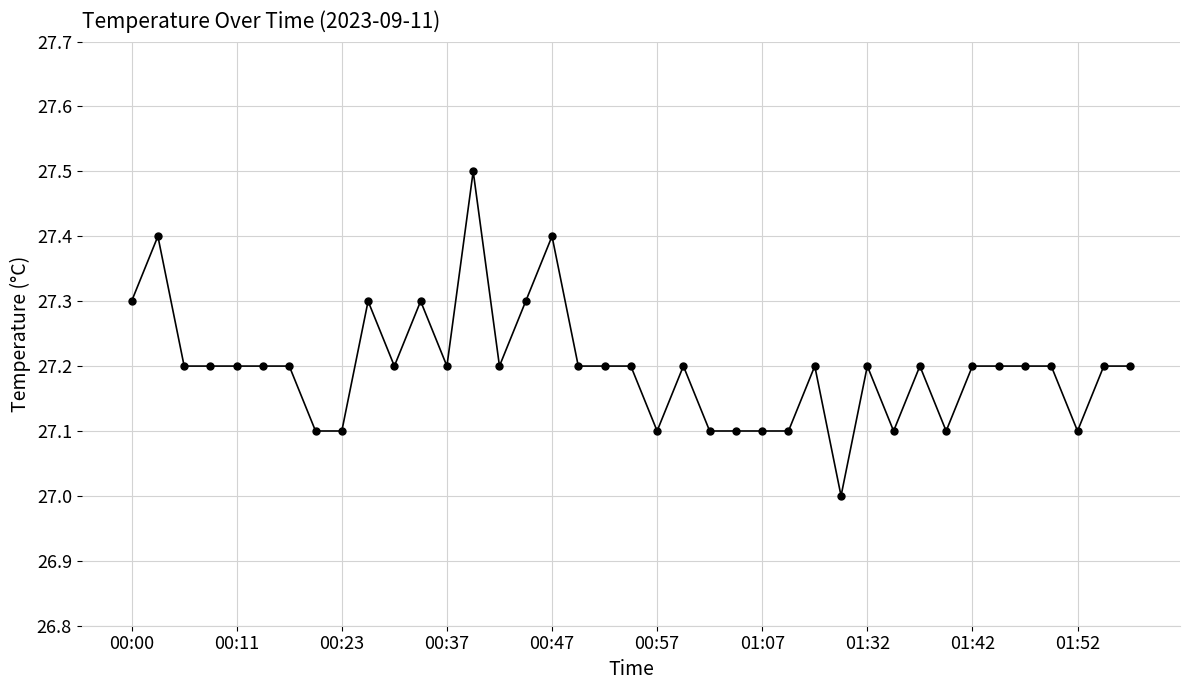

True or false: the data has more than 2 interior local peaks.

True